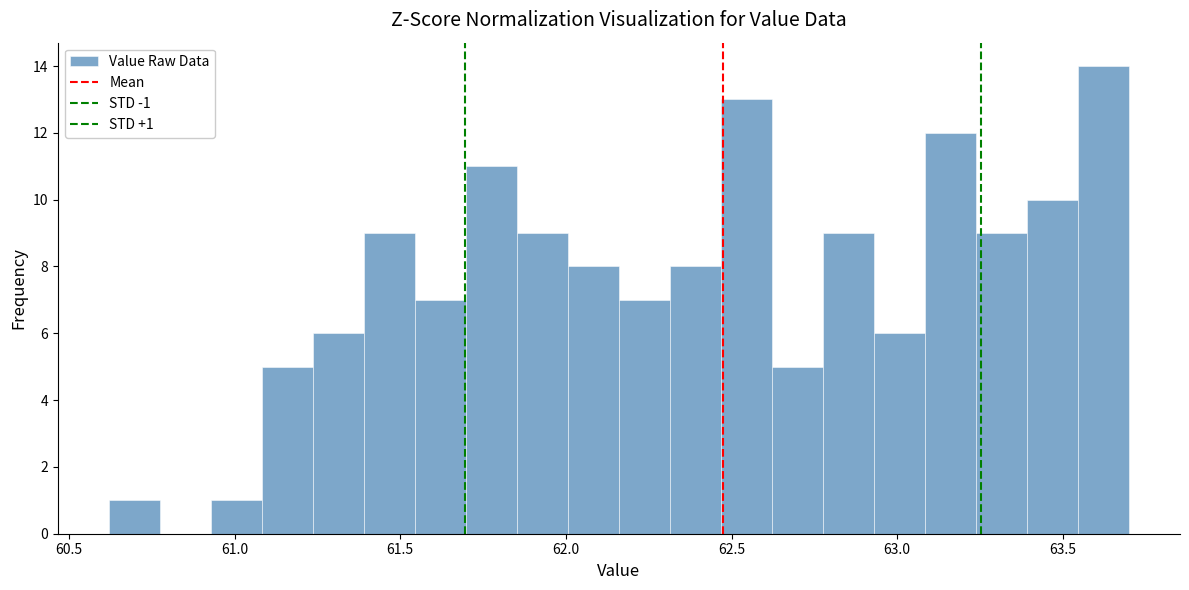

Read against the x-axis, roughly where is the centre of the tallest bar?

63.60